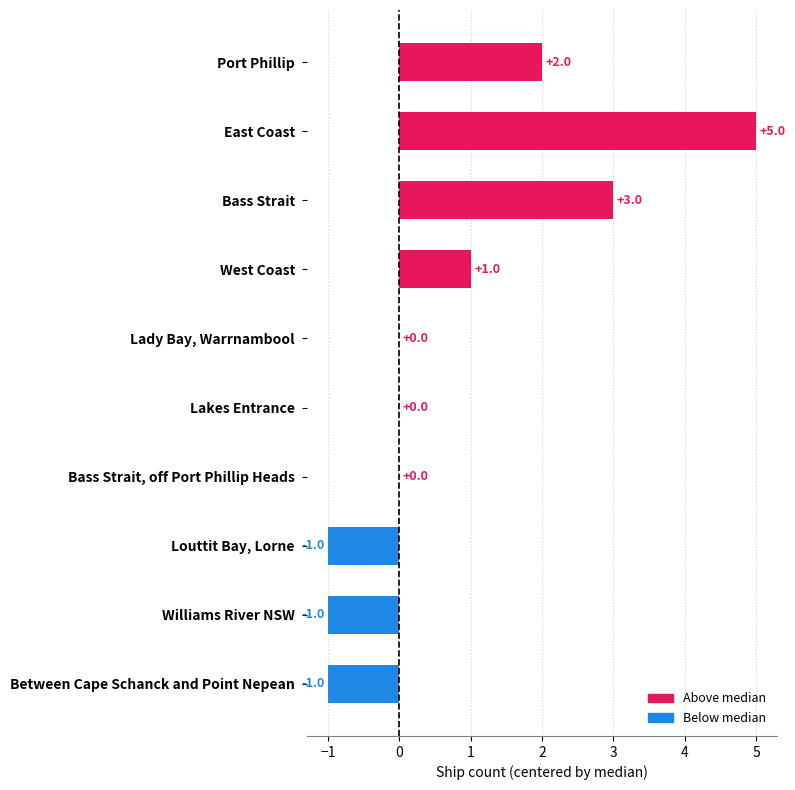

What is the sum of all values?

8